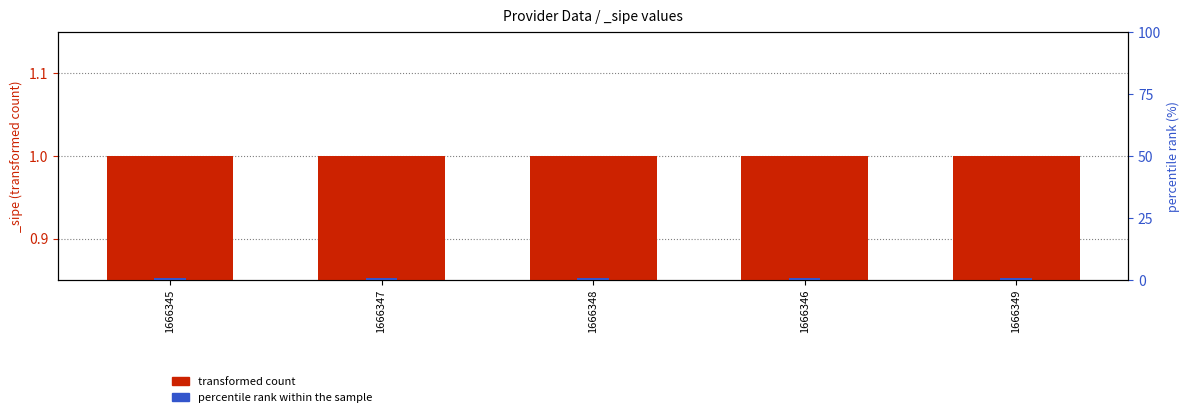

The percentile rank within the sample series shows 1.2 at 1666346. True or false?

False